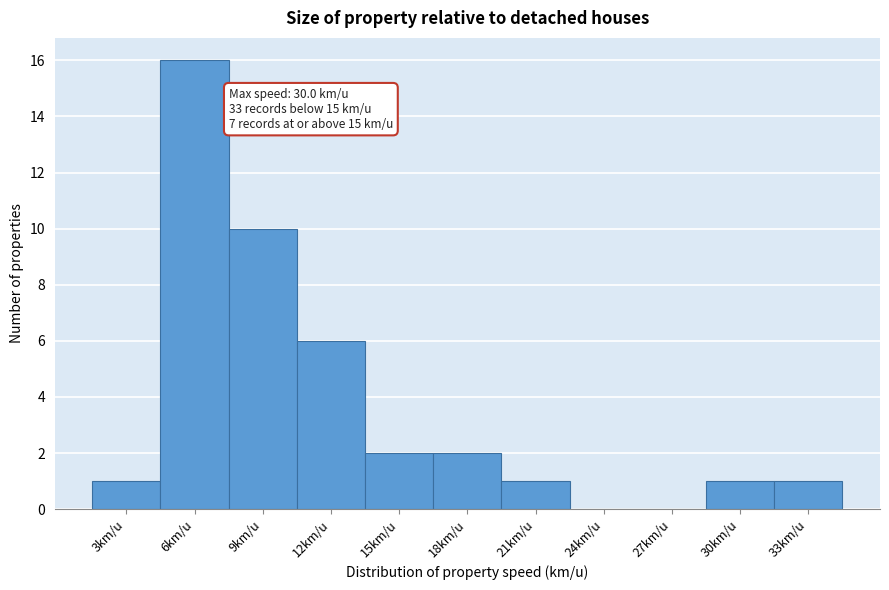

Reading right to left, extract all data points from this chart.

33km/u=1	30km/u=1	27km/u=0	24km/u=0	21km/u=1	18km/u=2	15km/u=2	12km/u=6	9km/u=10	6km/u=16	3km/u=1